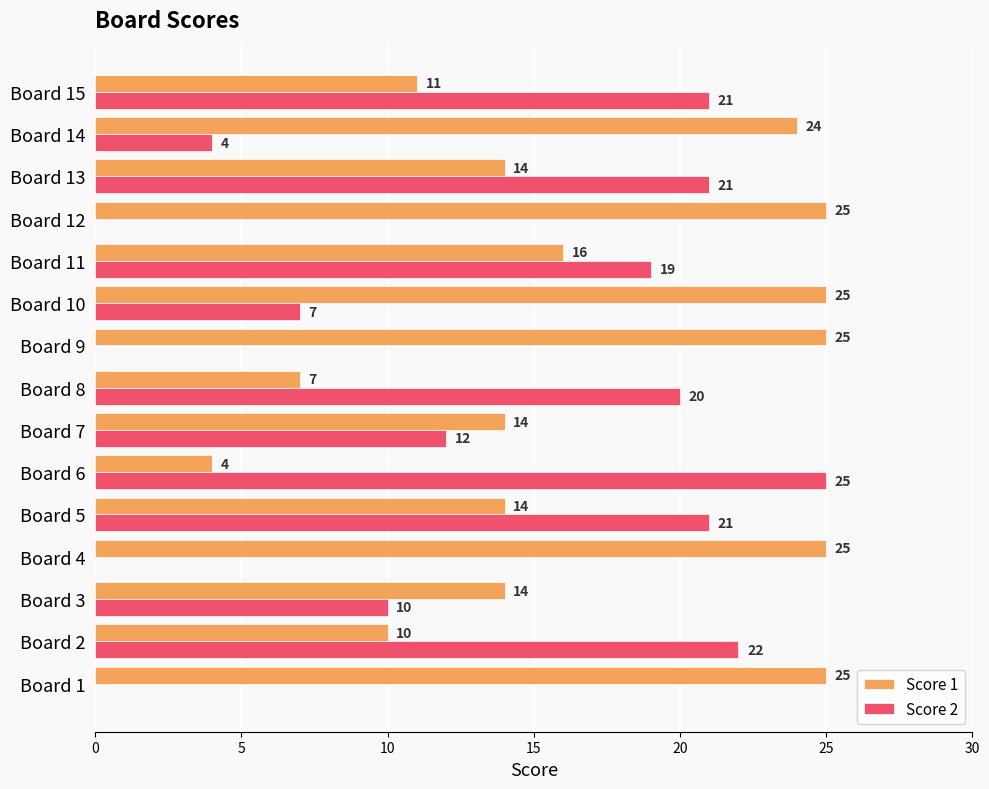

What is the maximum value for Score 1?

25